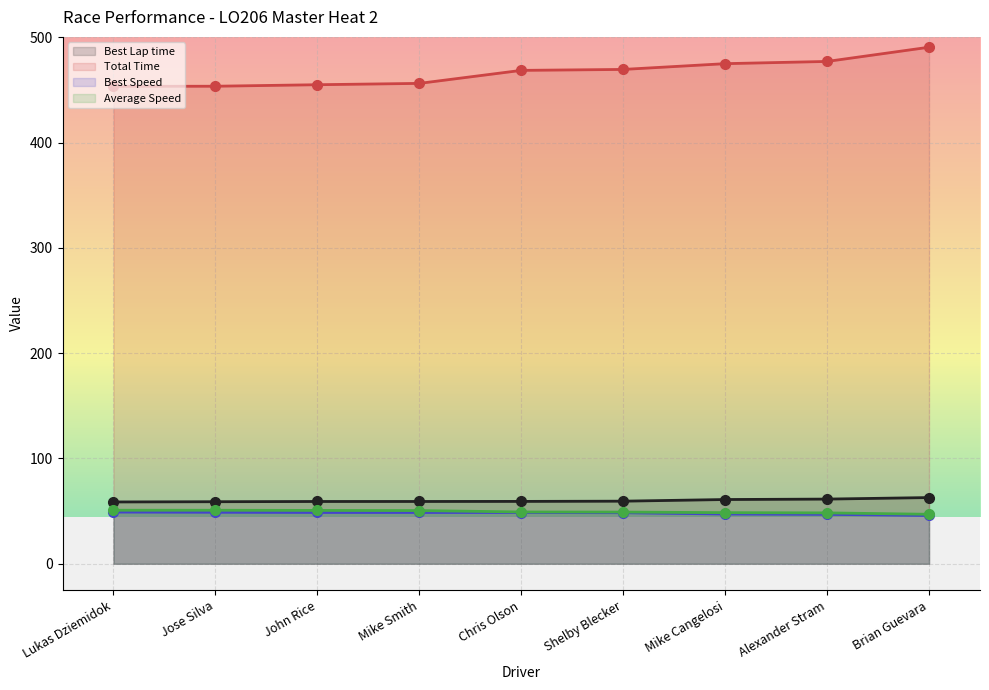

What is the spread (max minus min) of values at Chris Olson?

419.9